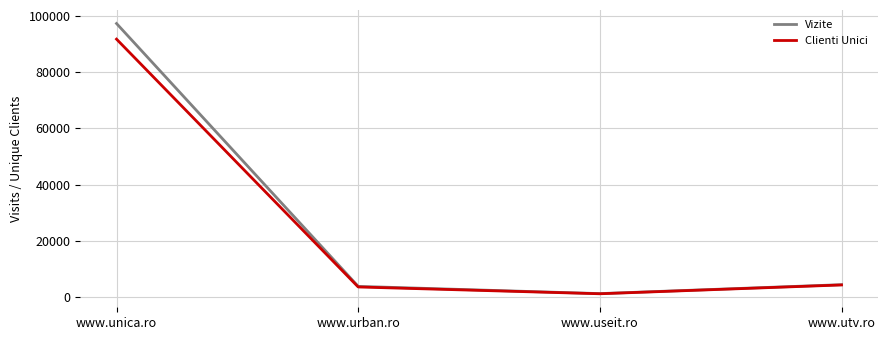

Read the Vizite value at www.urban.ro, to the nearest 10.

3850